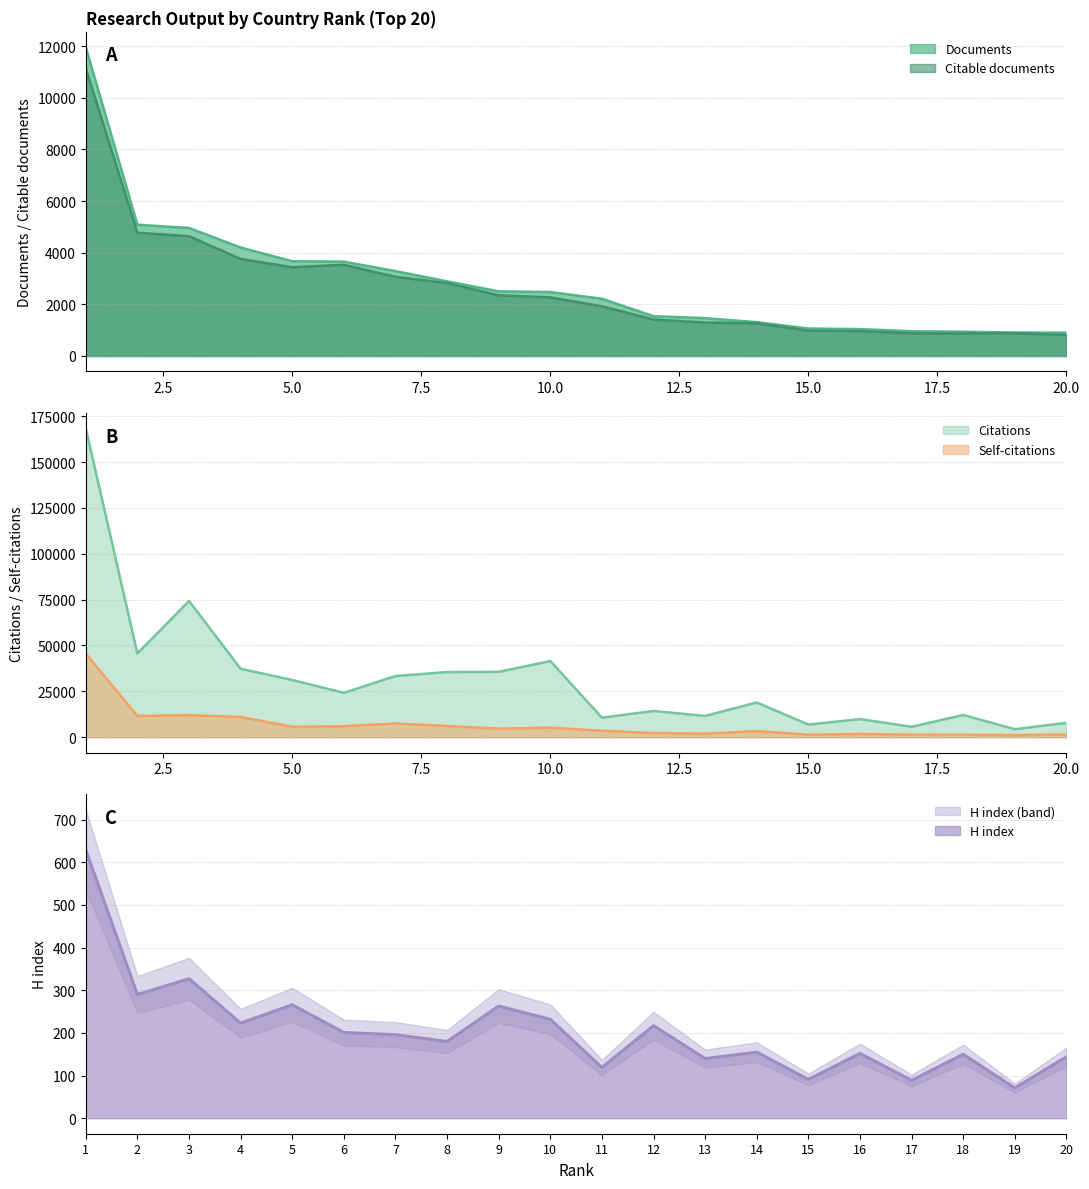

What is the total value across all series at 9?

45351